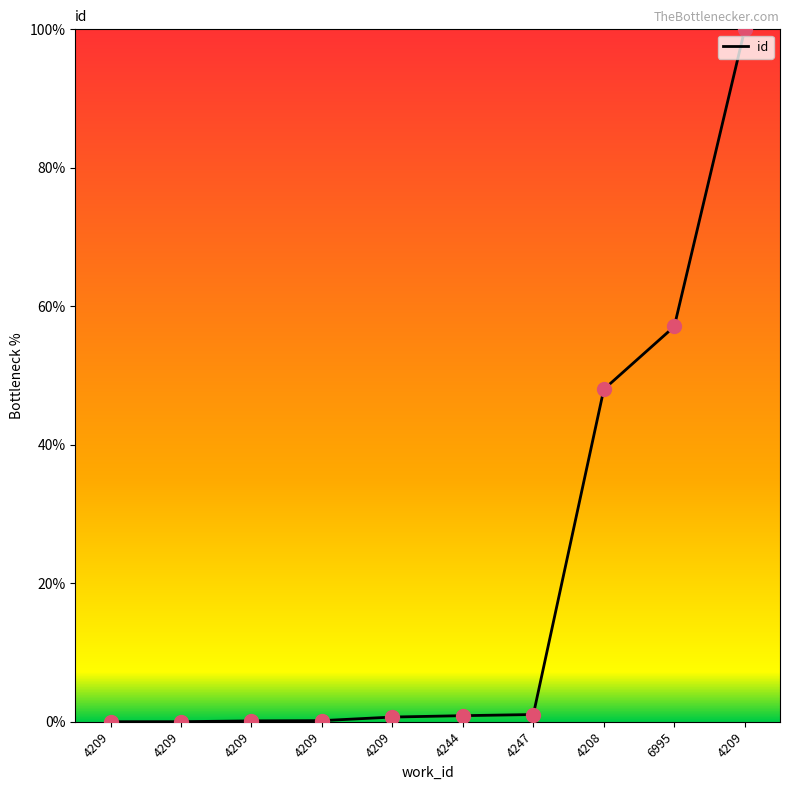

What is the change in value from 6995 to 4209?

+42.9